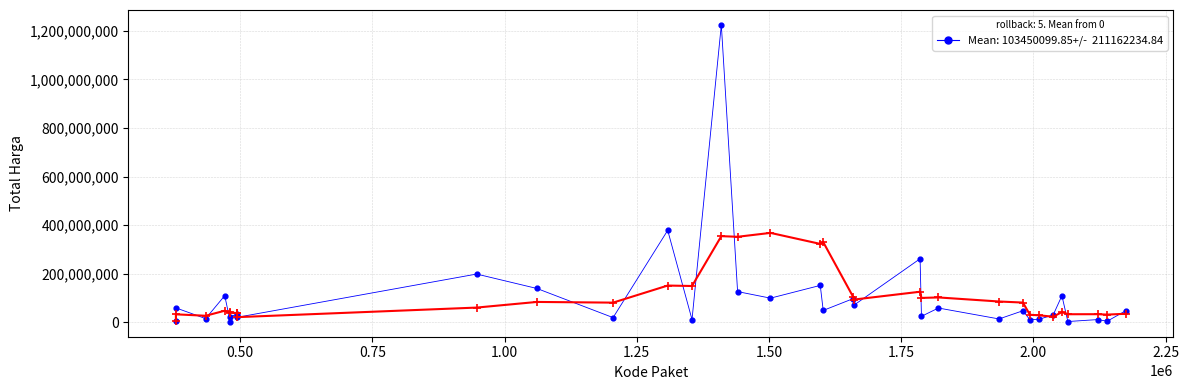

What Y value in the scatter plot is closest to 613538875?

379075000